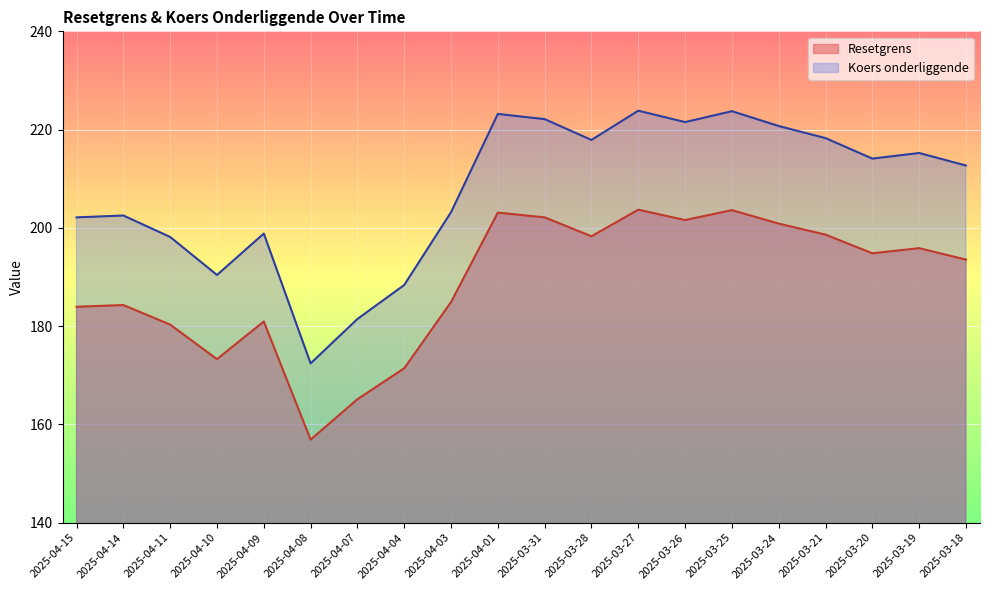

True or false: Resetgrens and Koers onderliggende intersect in this chart.

False